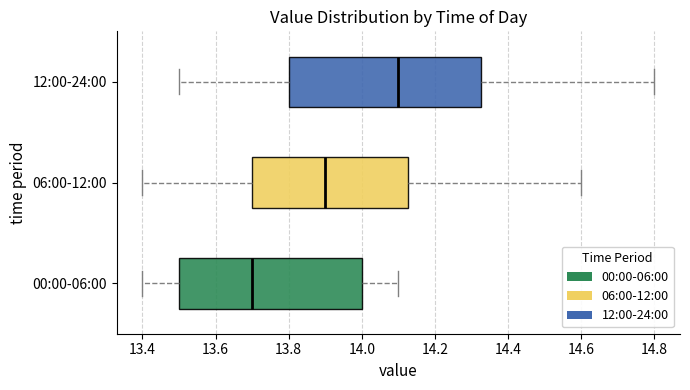

Which box's median line is the furthest to the left?

00:00-06:00